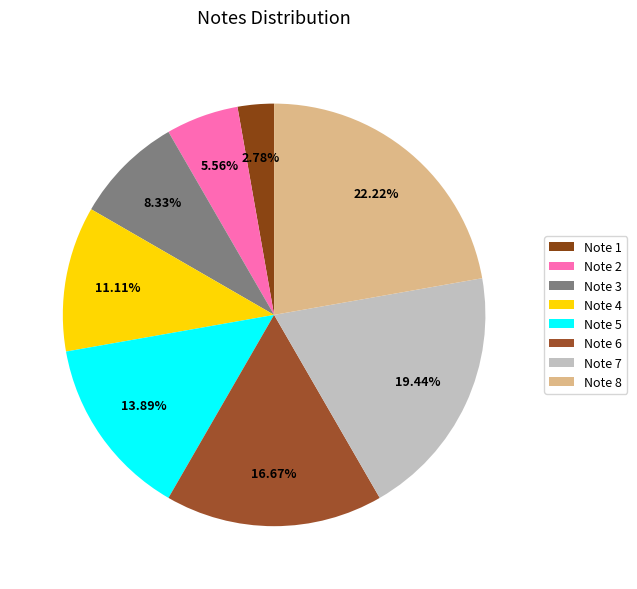

How many segments does this pie chart have?

8